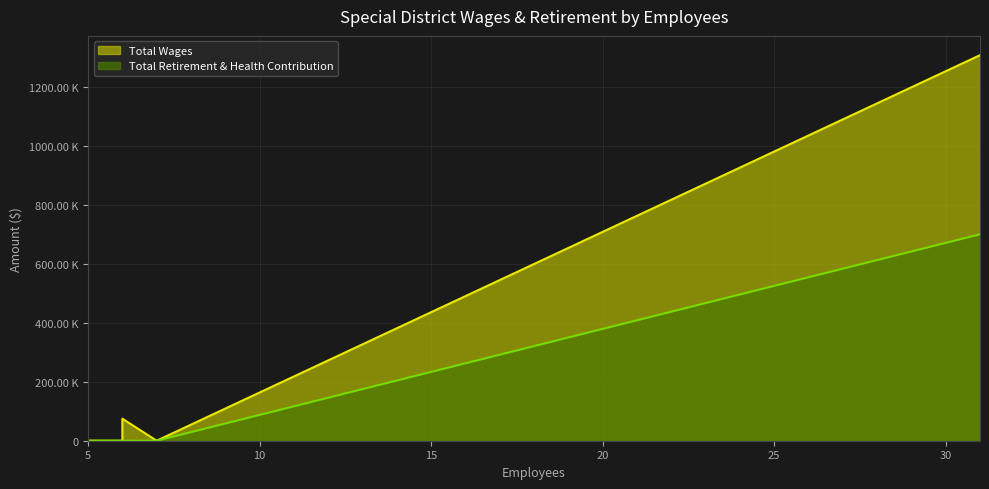

True or false: Total Wages and Total Retirement & Health Contribution intersect in this chart.

False